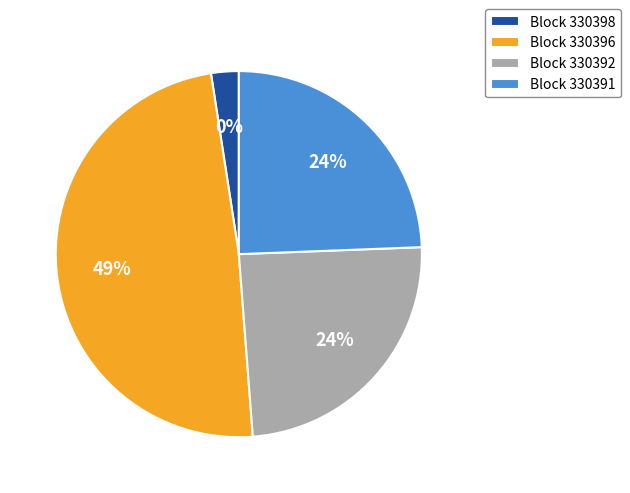

To the nearest percent, what is the combined percentage of 330392 and 330391?

50%